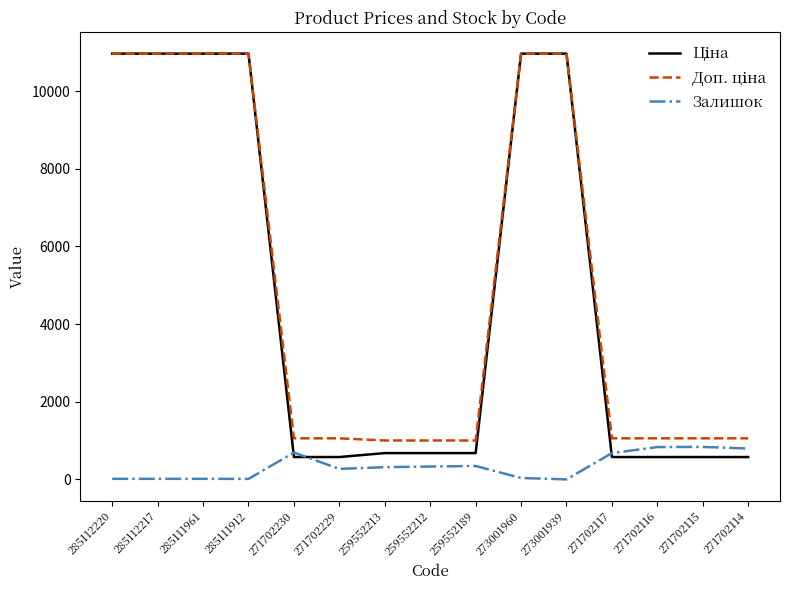

How many categories are shown in the chart?

15